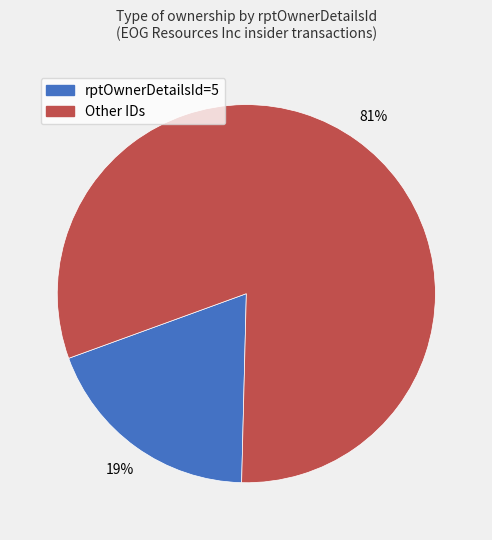

Is there any slice that represents more than half of the pie?

Yes